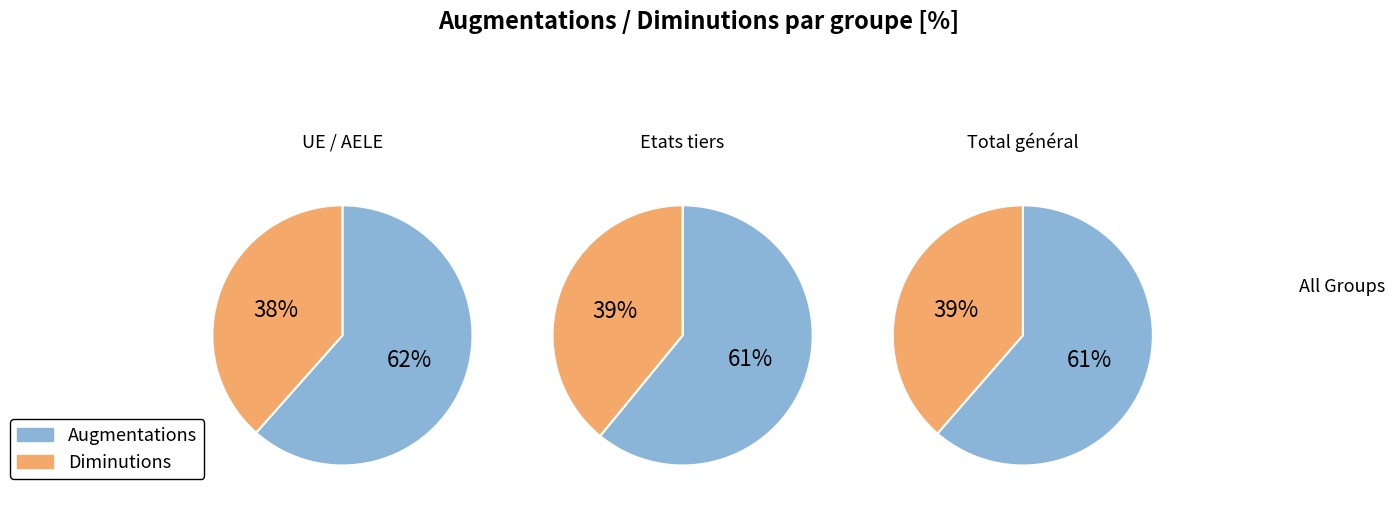

Which series has the largest range (max minus min)?

UE / AELE